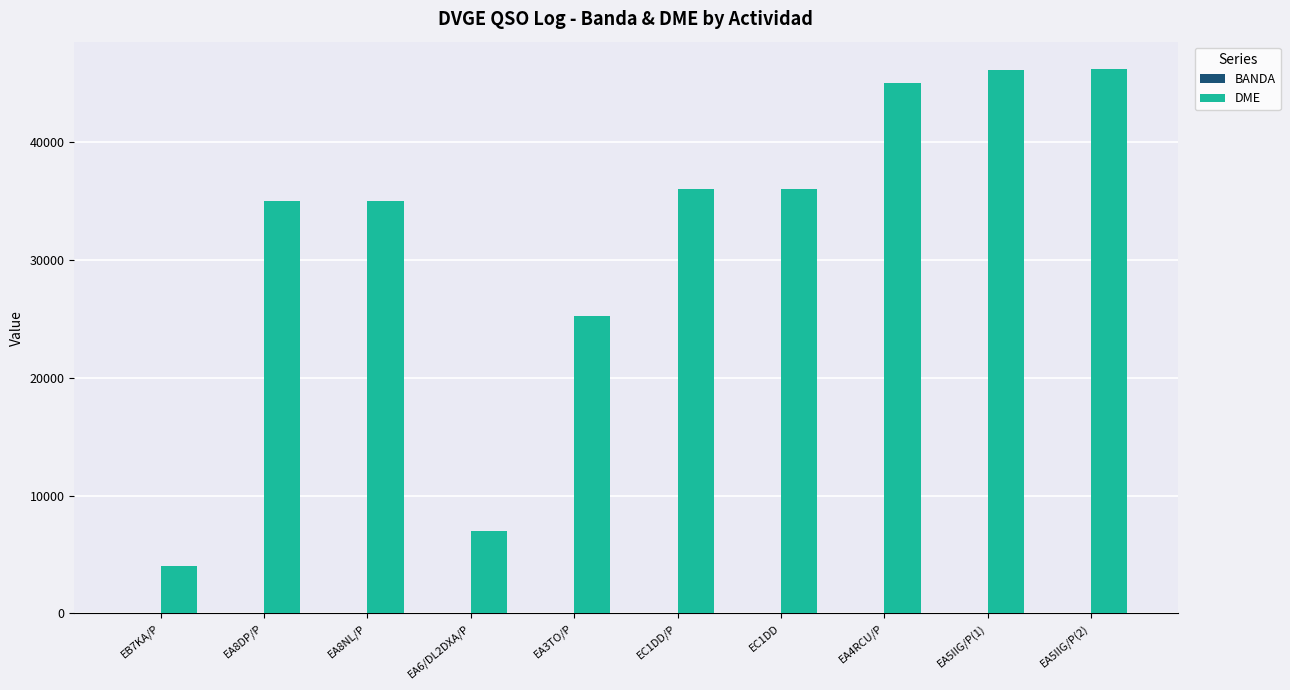

What is the sum of all DME values?

315800